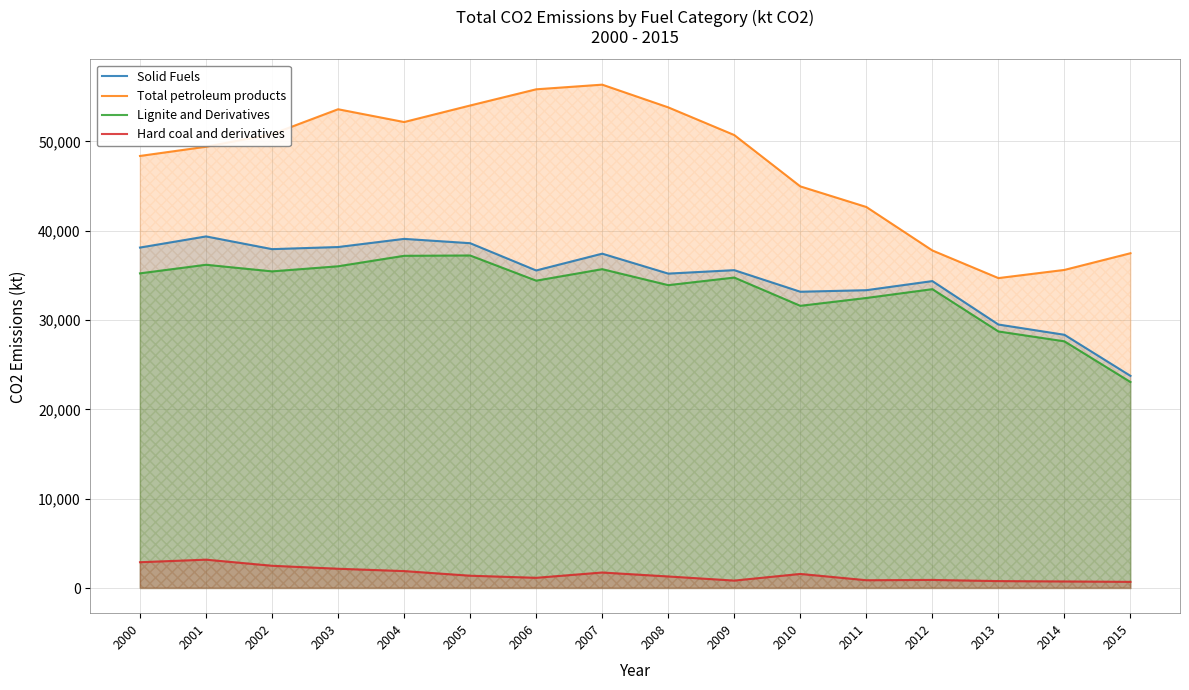

What is the average value of the Lignite and Derivatives series?

33307.8